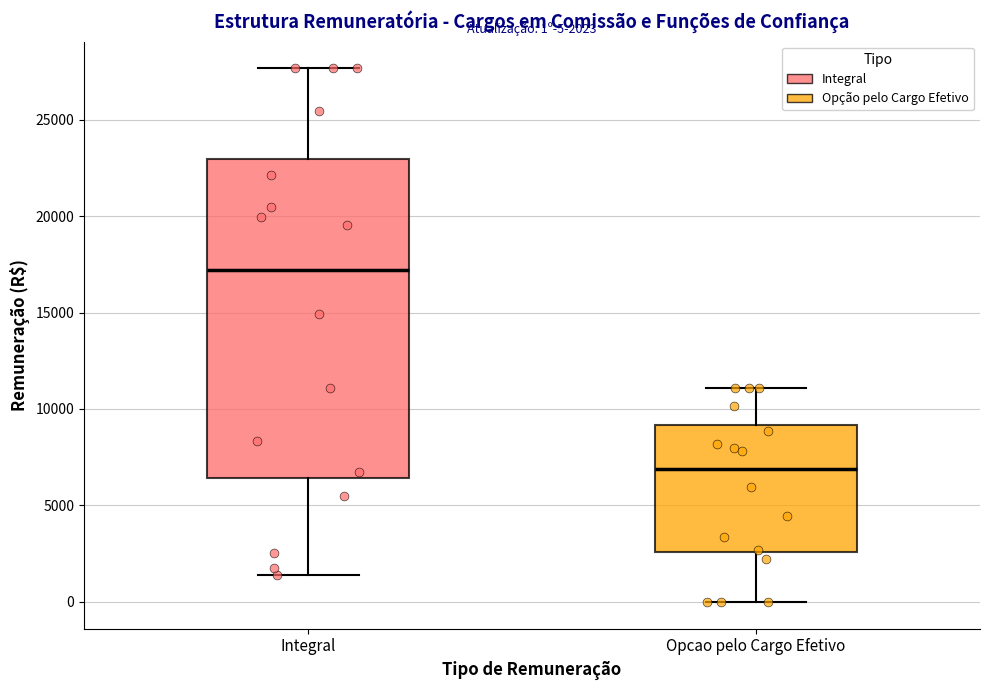

Which box is the tallest, from its lower edge to its upper edge?

Integral